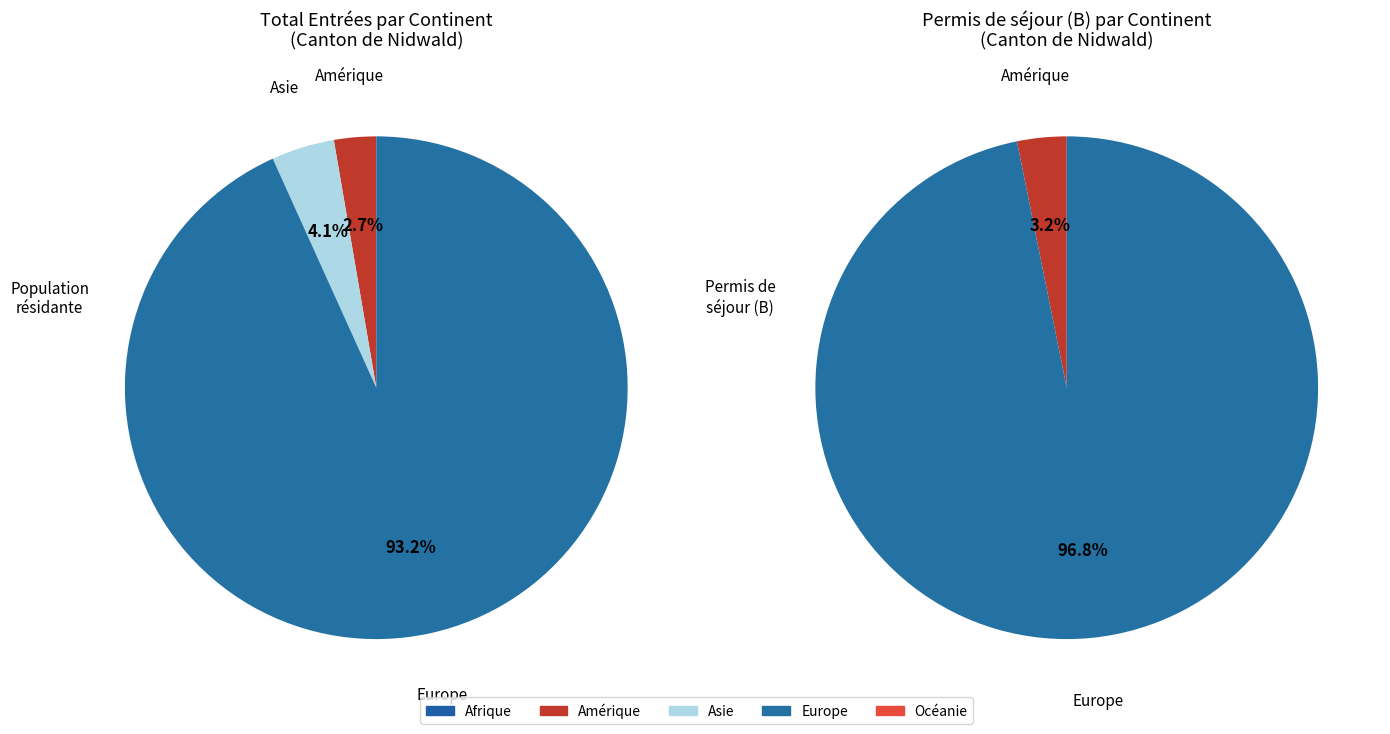

Which category has the smallest portion of the pie?

Afrique